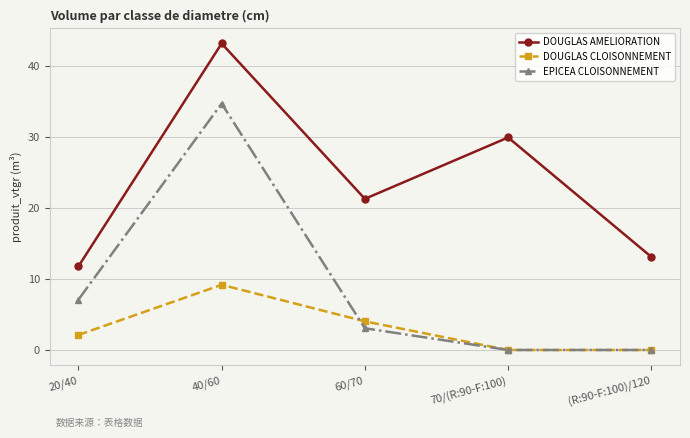

How many series are shown in this chart?

3